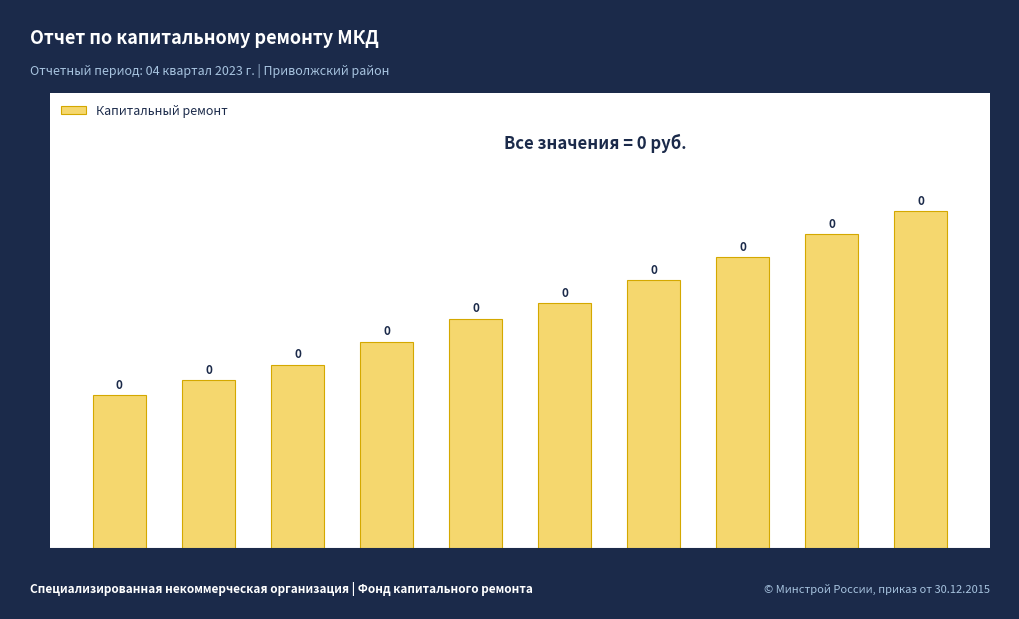

How many bars are there in total?

10